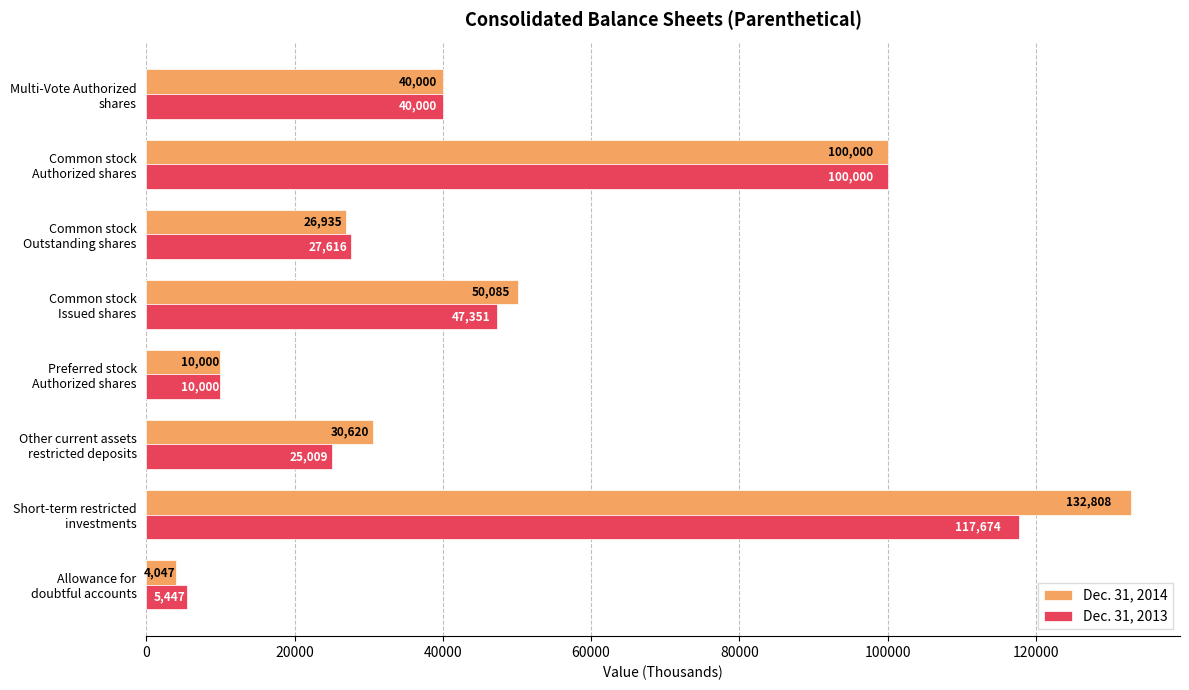

What is the highest value of the Dec. 31, 2014 series?

132808